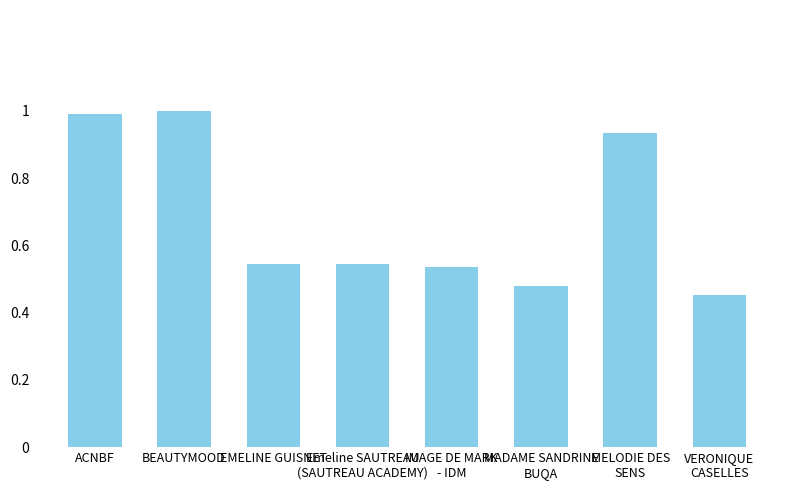

What is the average value?

0.7